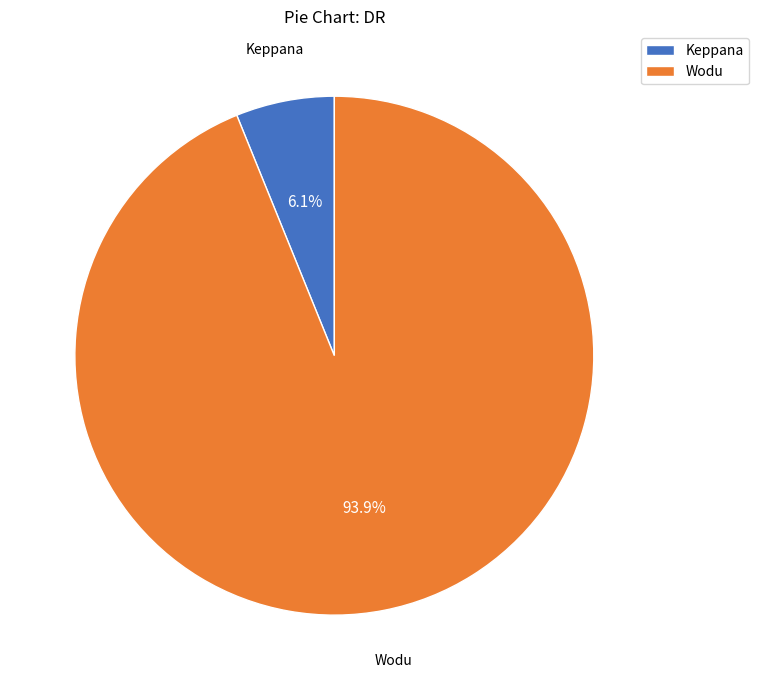

To the nearest percent, what is the difference between the Keppana and Wodu slice percentages?

88%